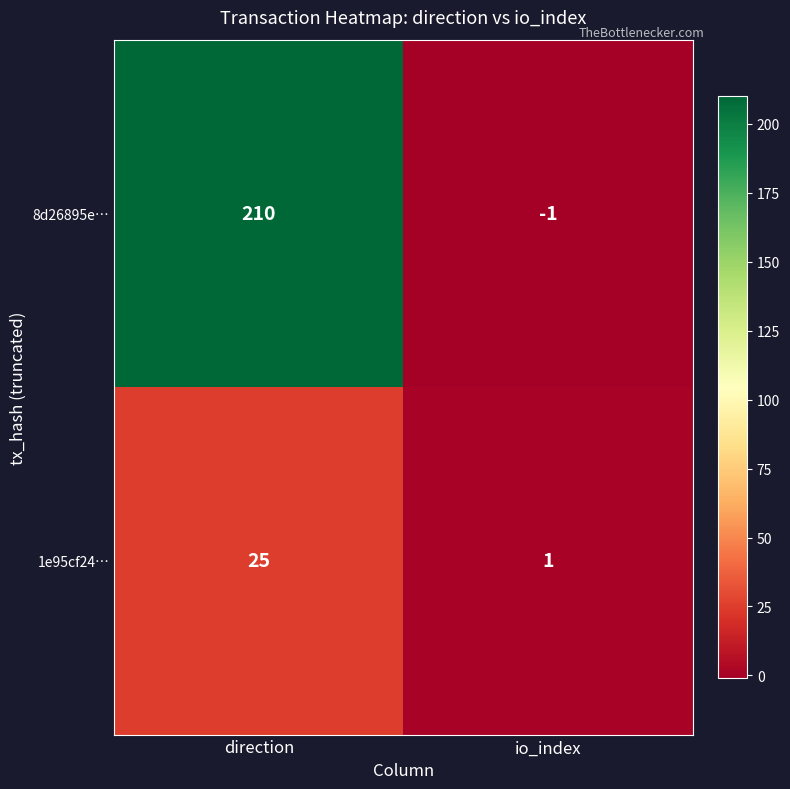

What is the maximum value for 8d26895e…?

210